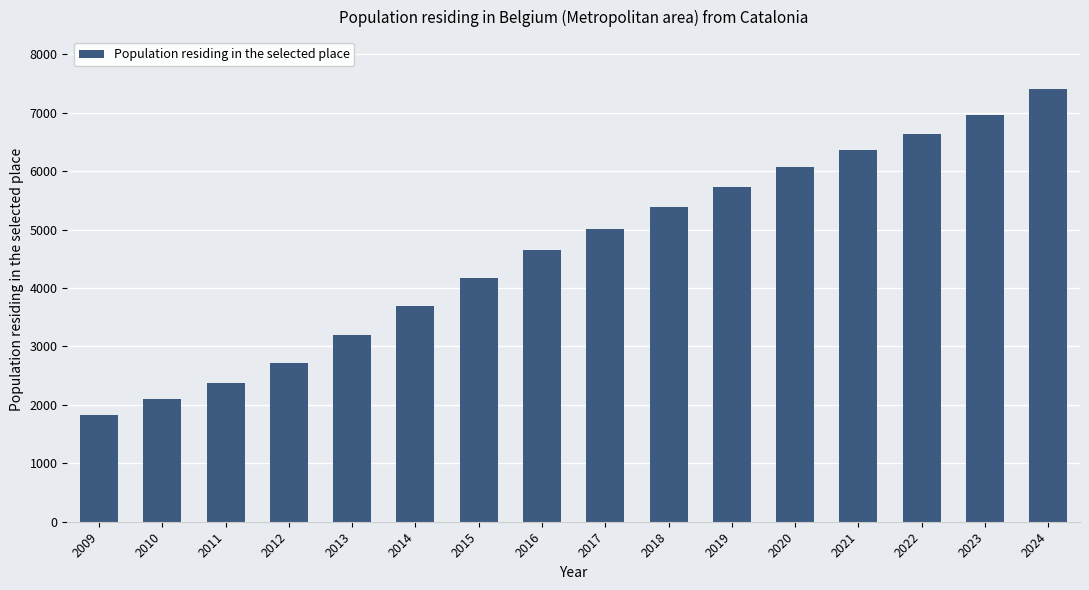

How many data points are less than 5011?

8